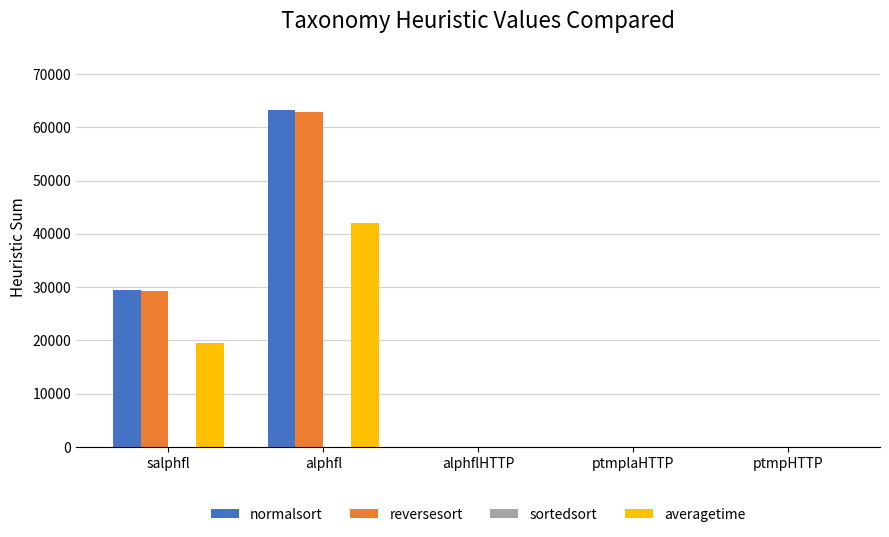

Which series changed the most between salphfl and ptmpHTTP?

normalsort